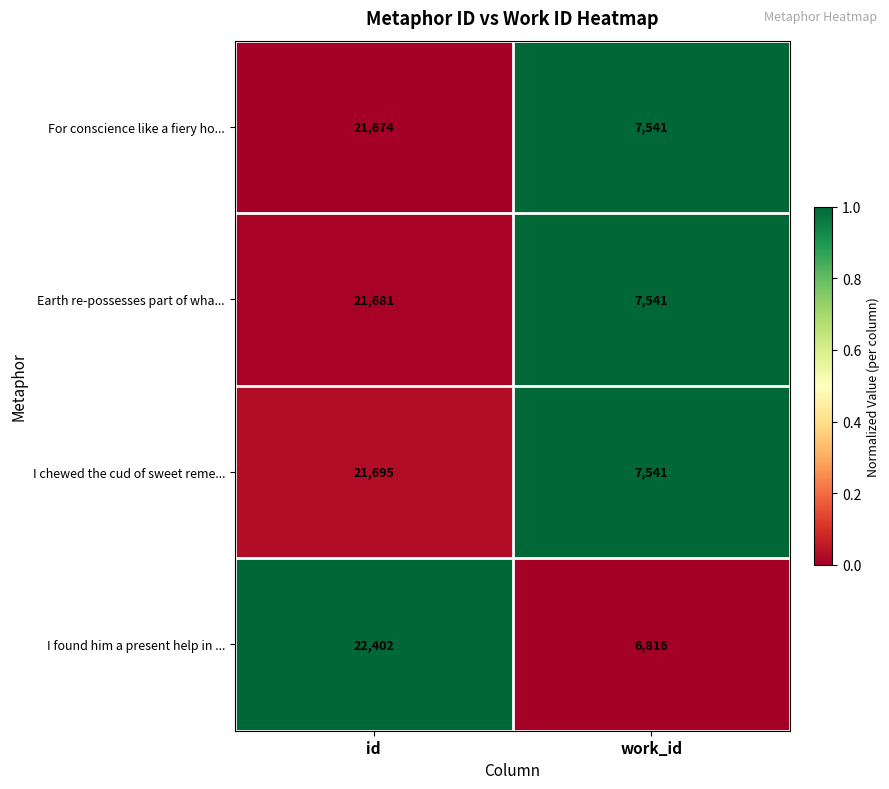

Reading left to right, extract all data points from this chart.

For conscience like a fiery ho...: 21674	7541
Earth re-possesses part of wha...: 21681	7541
I chewed the cud of sweet reme...: 21695	7541
I found him a present help in ...: 22402	6816